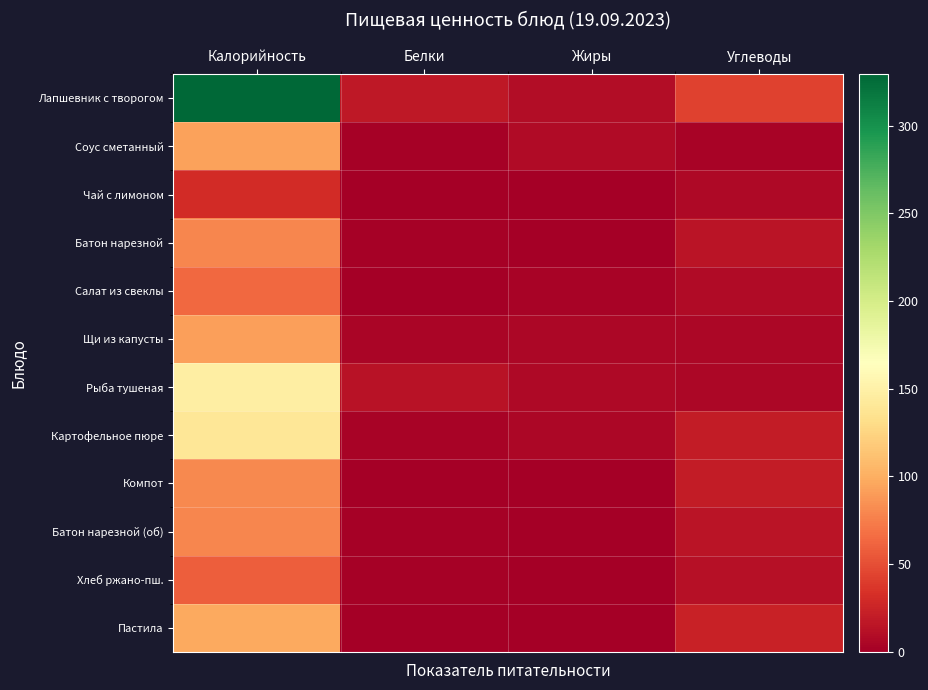

Between Калорийность and Жиры, which is larger?

Калорийность